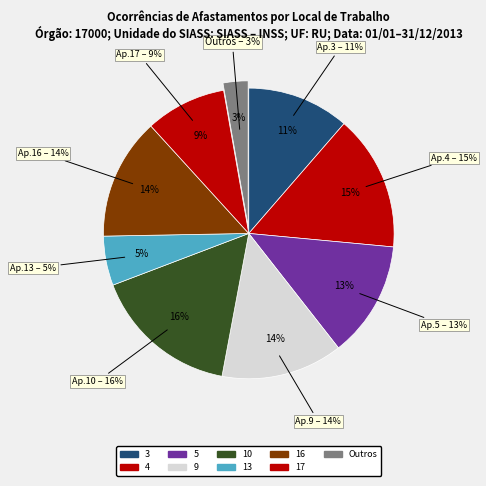

Is it true that 8 is 0% of the pie?

True